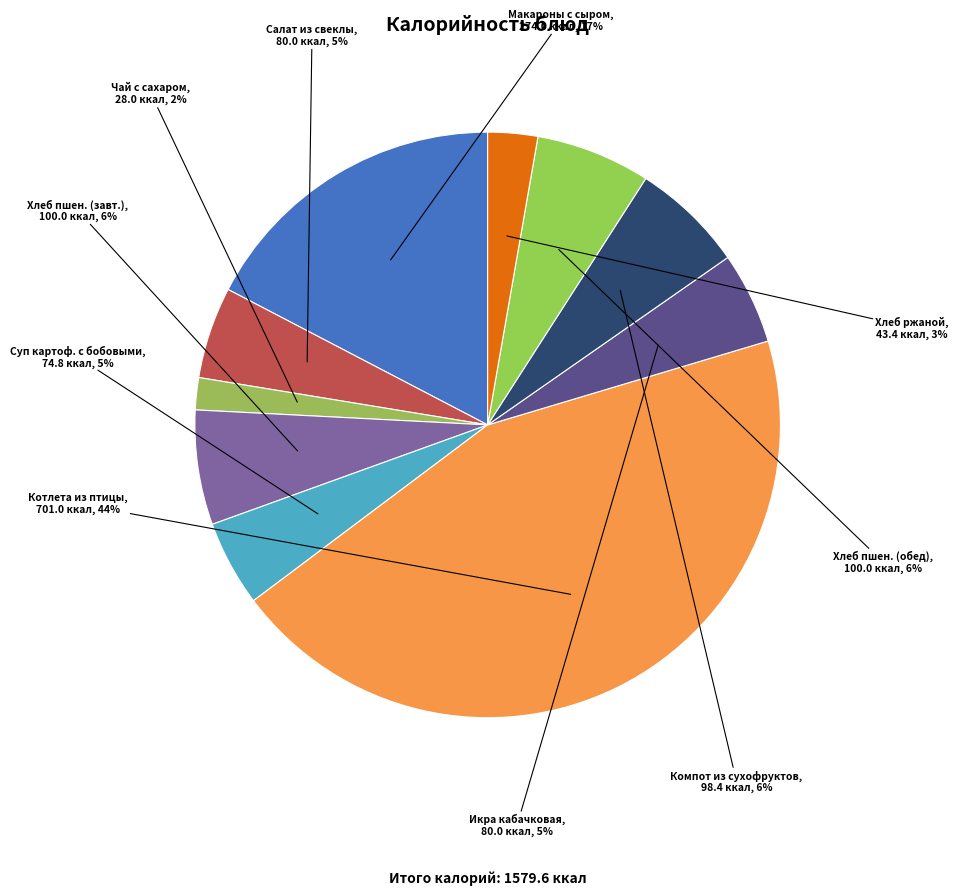

How many segments does this pie chart have?

10